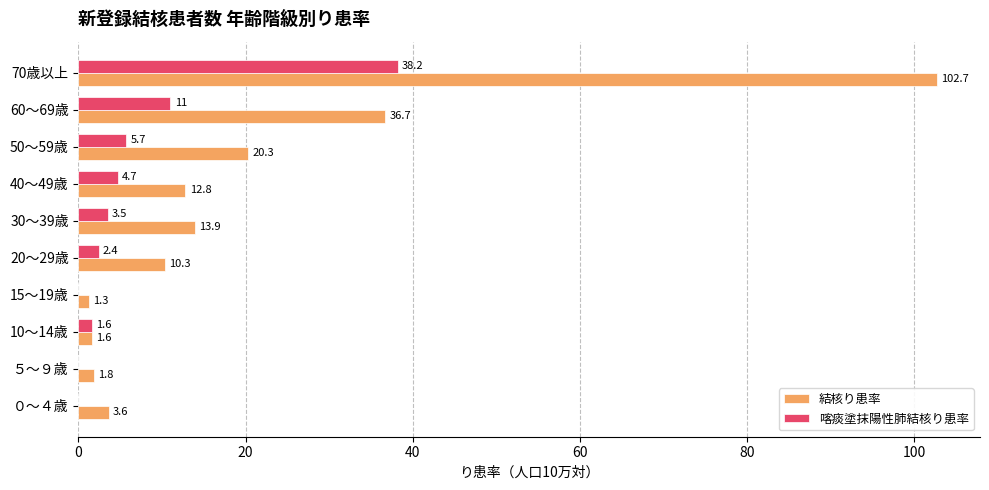

Between 60～69歳 and 70歳以上, which series saw the biggest shift?

結核り患率